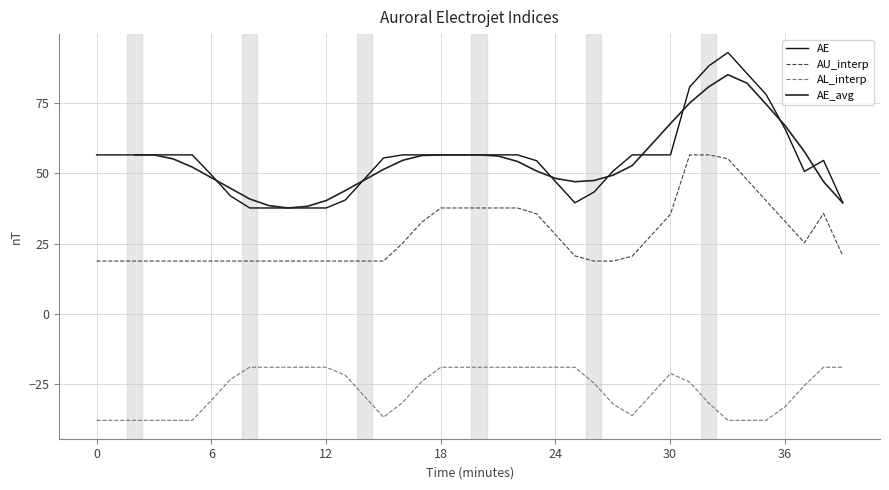

True or false: AU_interp and AE cross at least once.

False